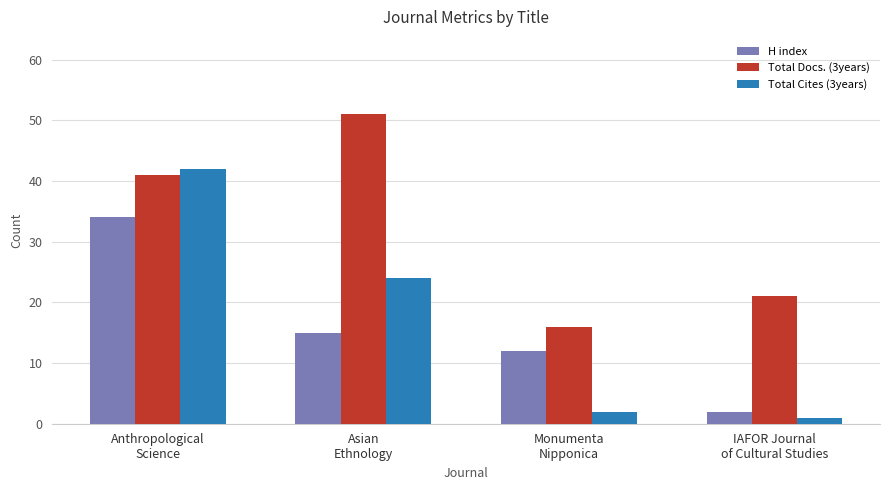

Is it true that Total Cites (3years) equals 20 at Anthropological
Science?

False